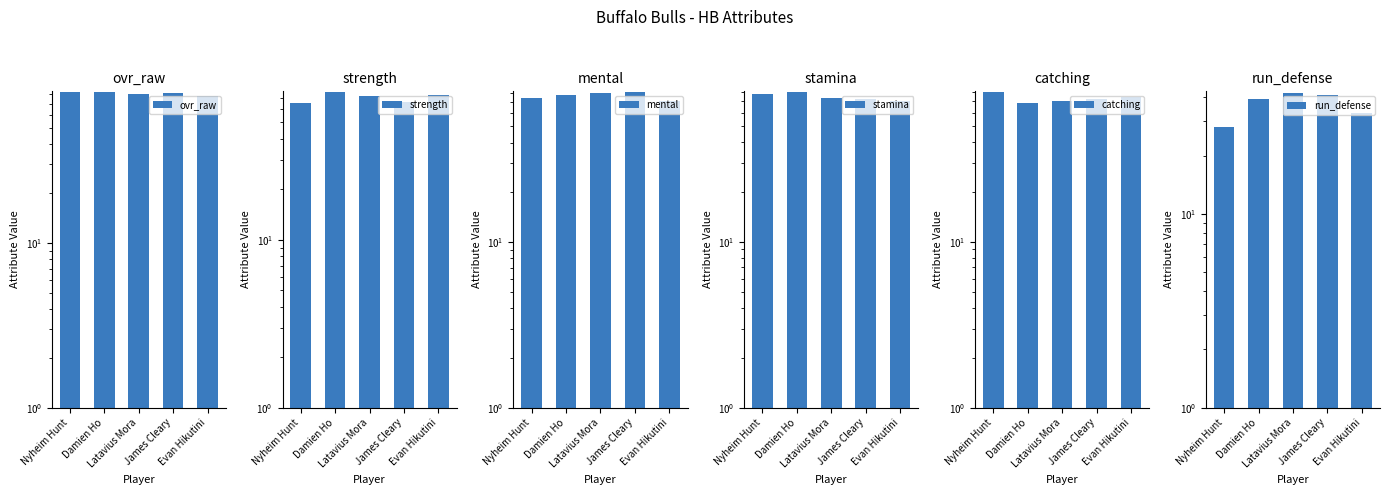

Reading left to right, transcribe all the data shown in this chart.

ovr_raw: 83	82	80	81	78
strength: 65	76	72	66	73
mental: 74	78	80	81	71
stamina: 78	80	73	72	70
catching: 80	69	70	72	74
run_defense: 28	39	42	41	33